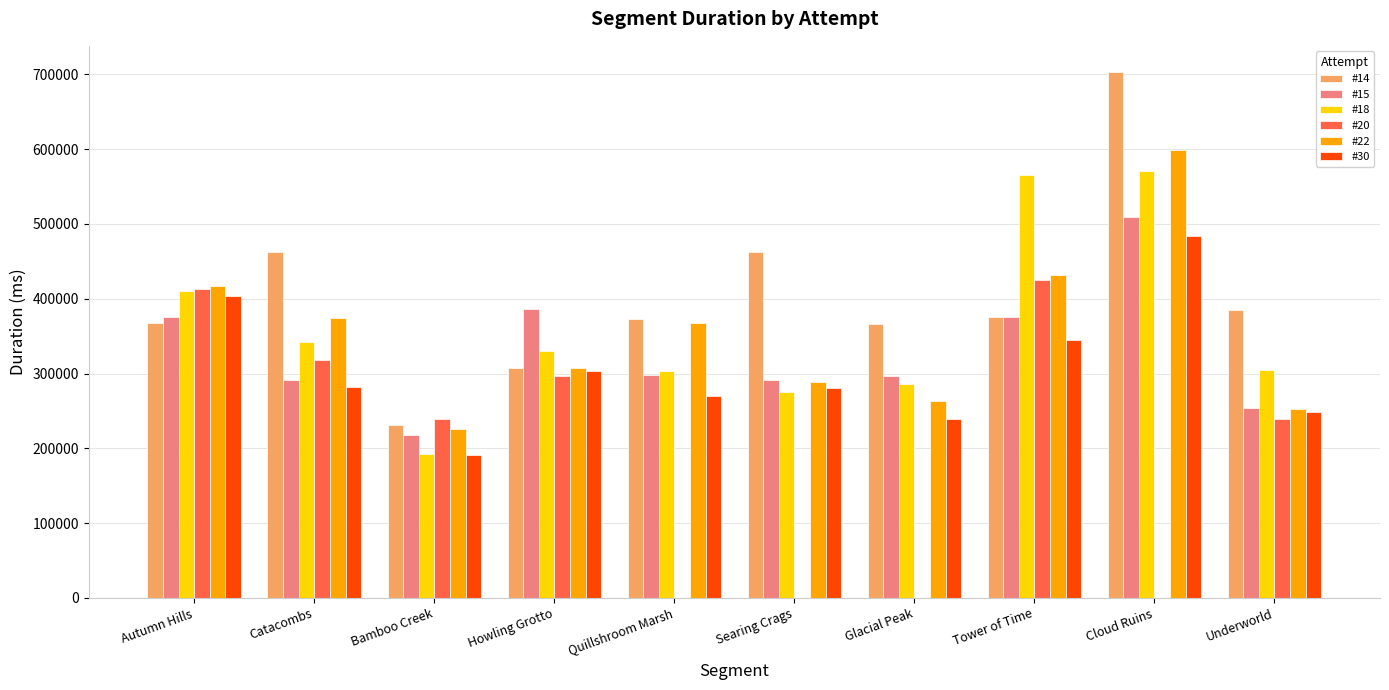

At which label is Attempt #20's Duration (ms) closest to 331576?

Catacombs